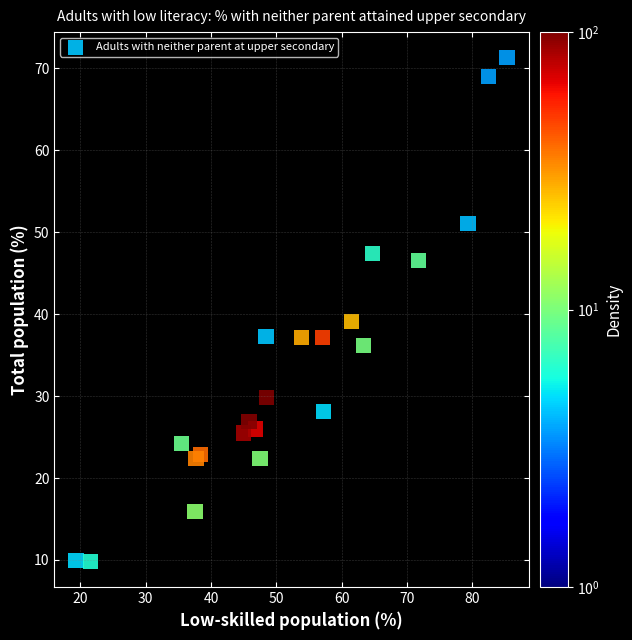

What Y value in the scatter plot is closest to 40?

39.1